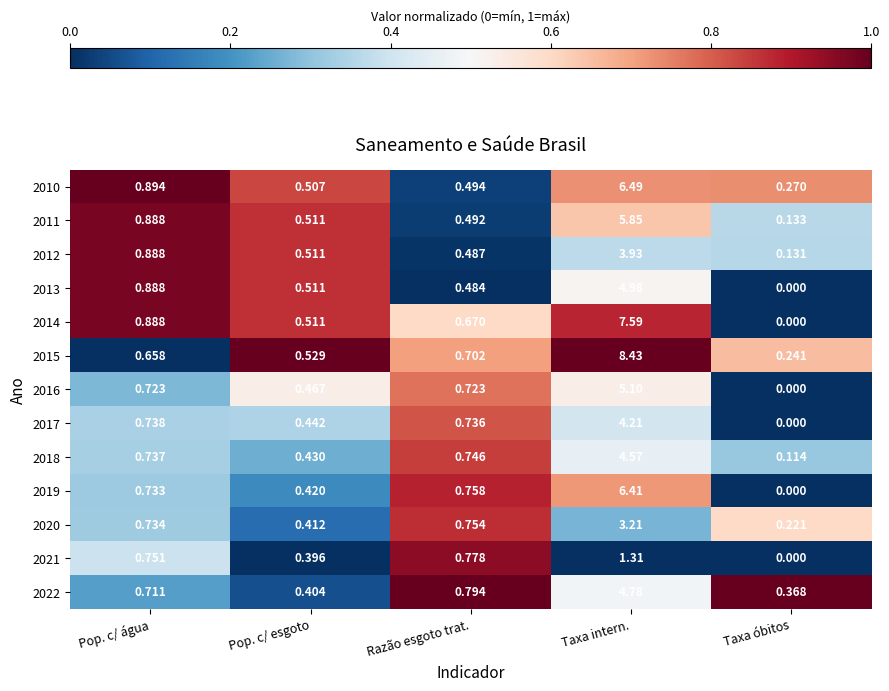

Is the value of 2013 at Pop. c/ esgoto greater than the value of 2018 at Razão esgoto trat.?

No